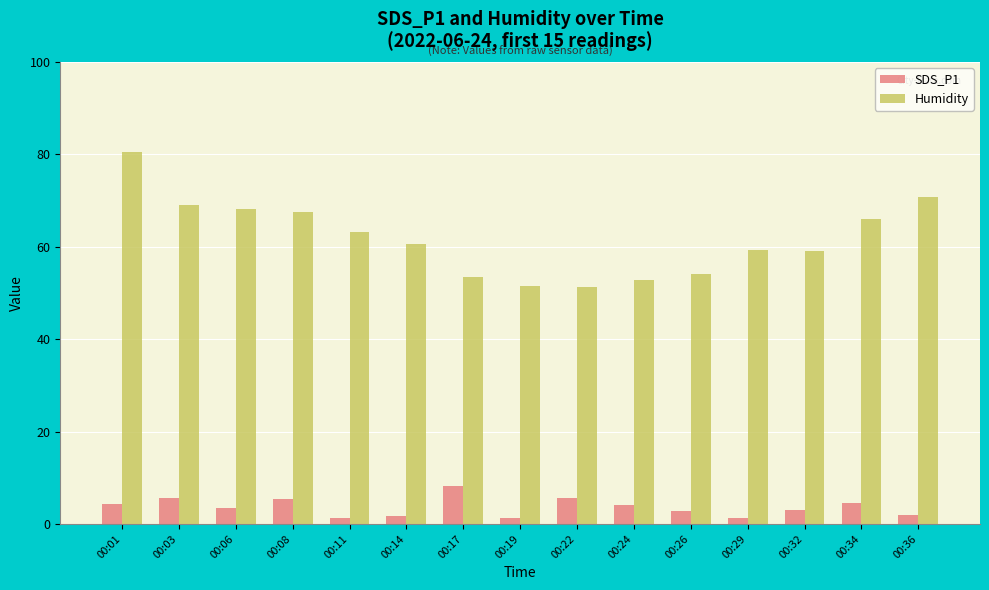

Rank the series by their average value, from highest to lowest.

Humidity, SDS_P1